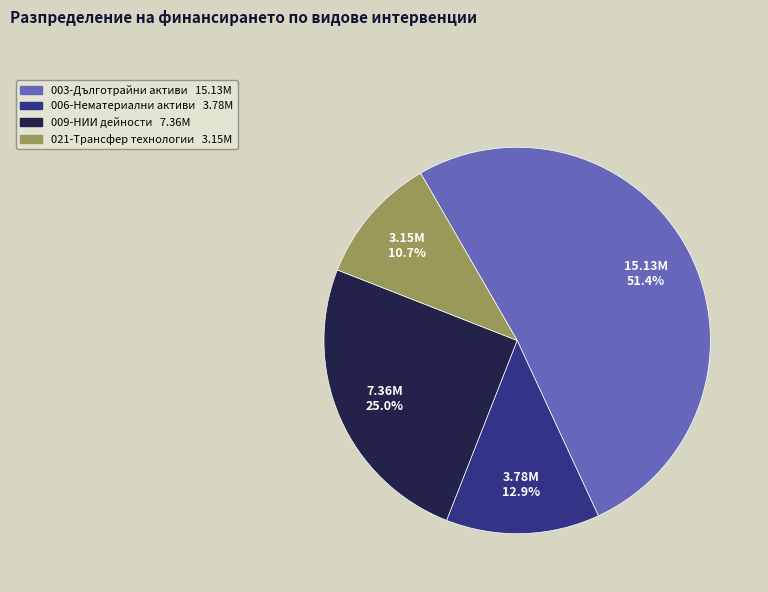

To the nearest percent, what is the average slice percentage?

25%